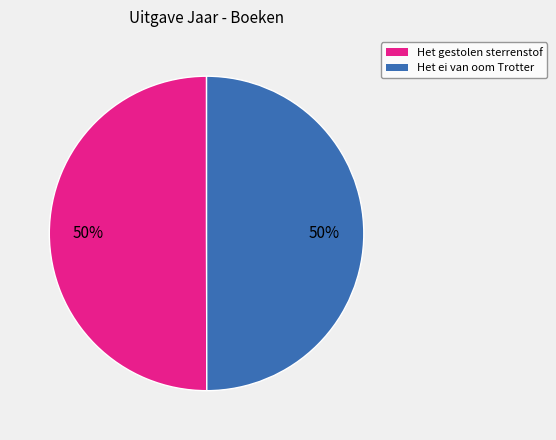

What percentage is the Het gestolen sterrenstof slice, to the nearest percent?

50%